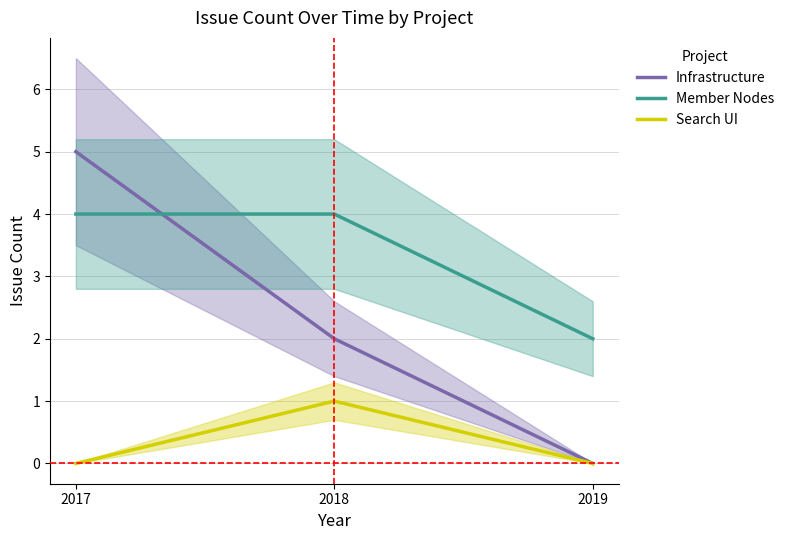

How many distinct data groups are displayed?

3